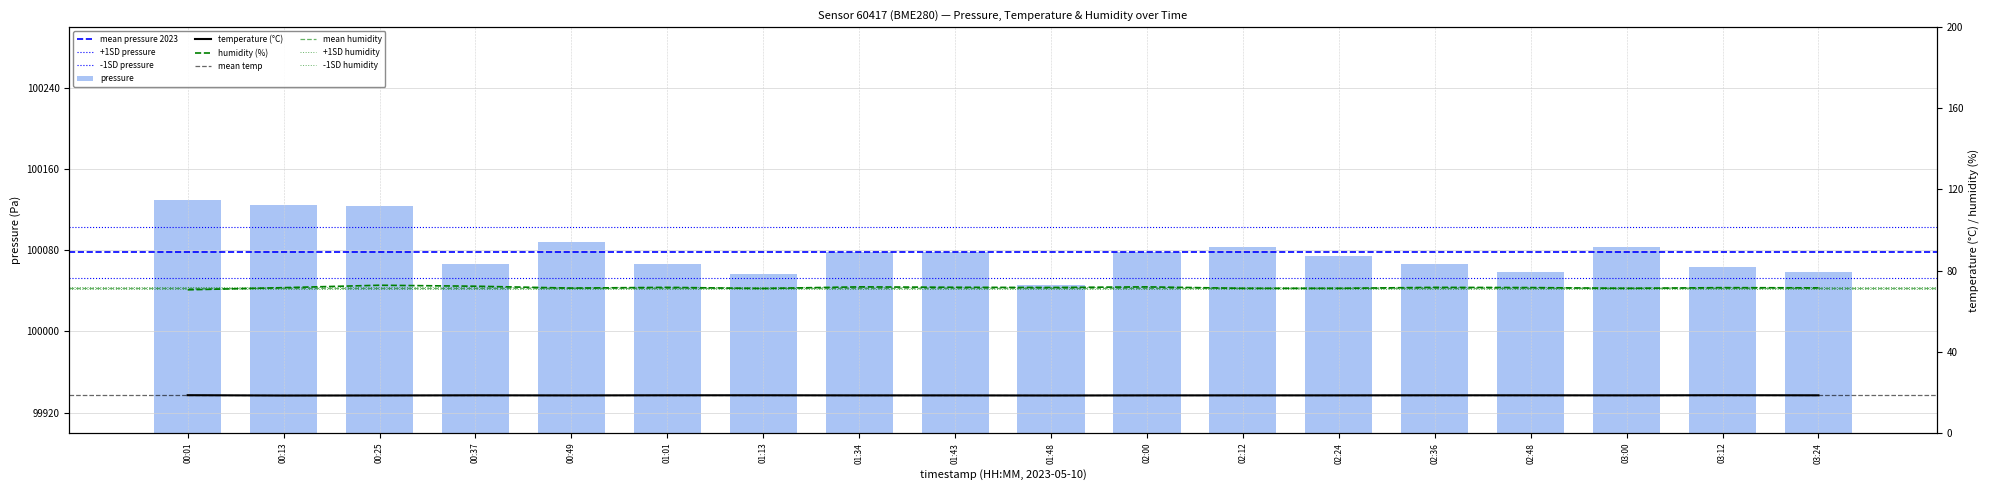

Does the chart contain any negative values?

No